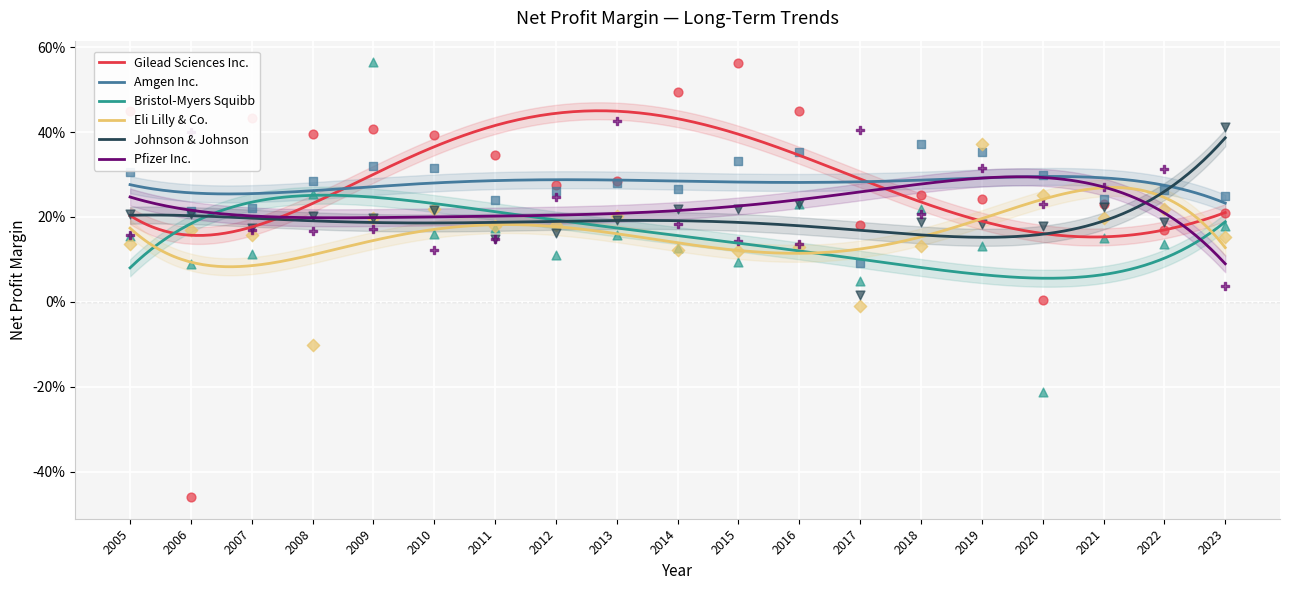

Which series has the largest total across all categories?

Gilead Sciences Inc.